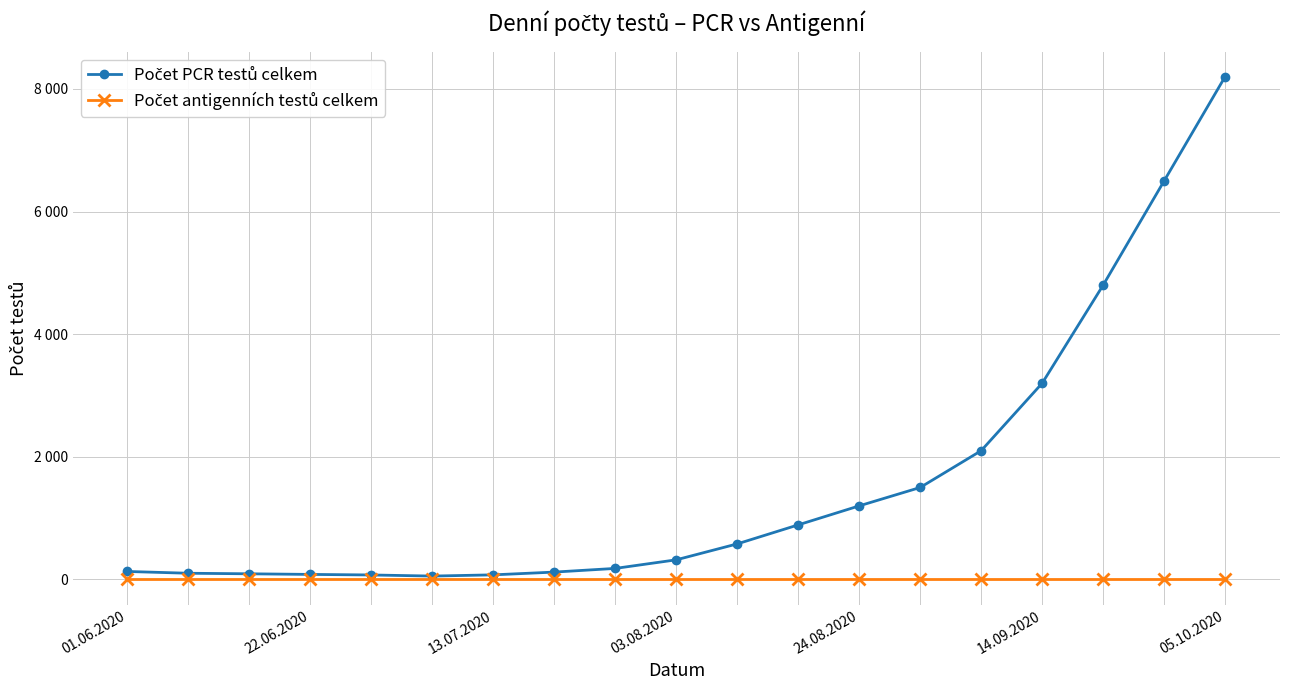

Does the chart have visible grid lines?

Yes